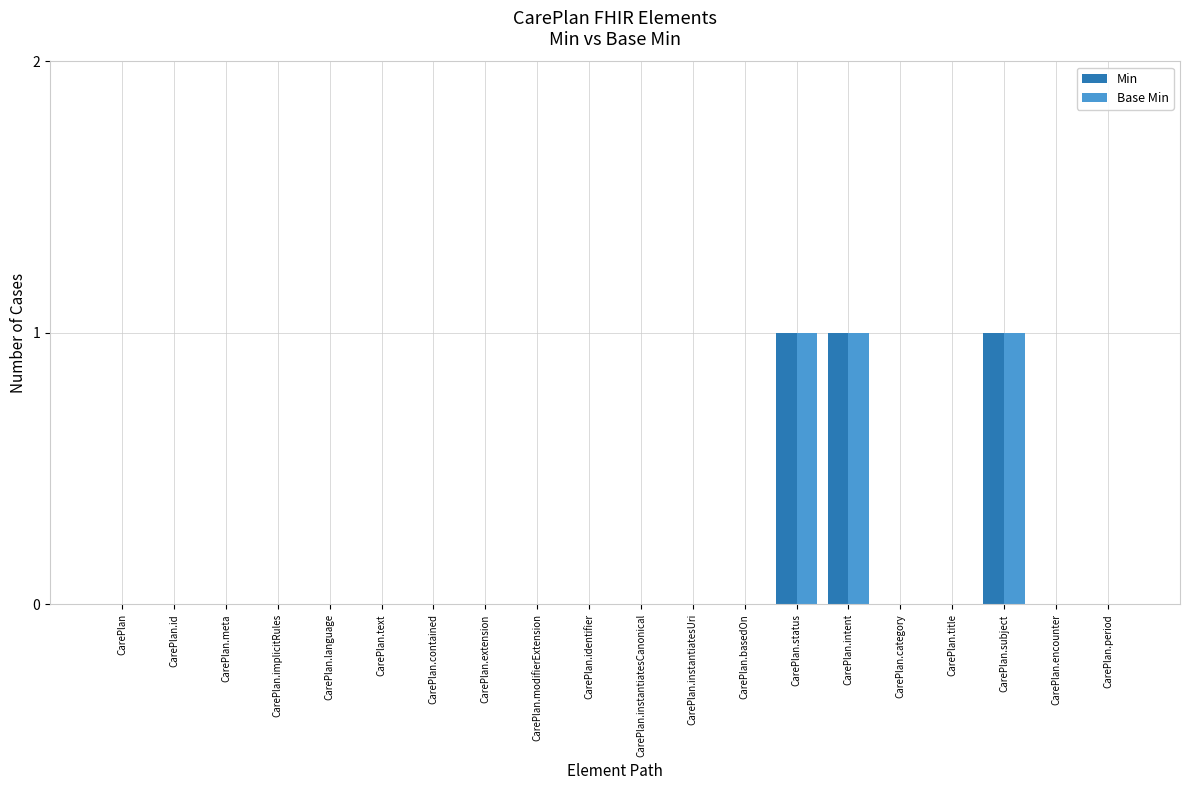

What is the sum of all Min values?

3